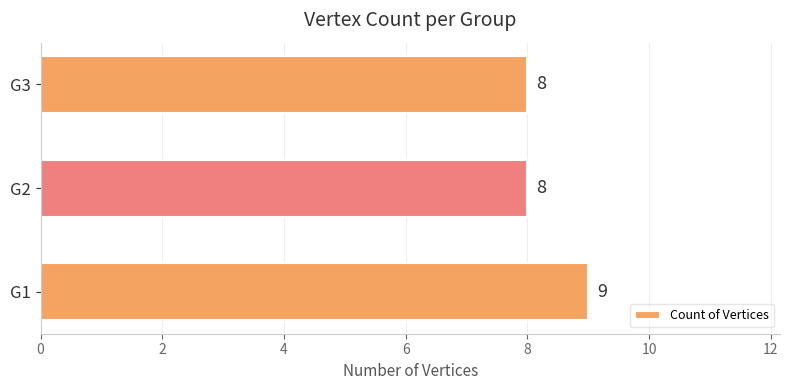

What is the smallest value displayed?

8